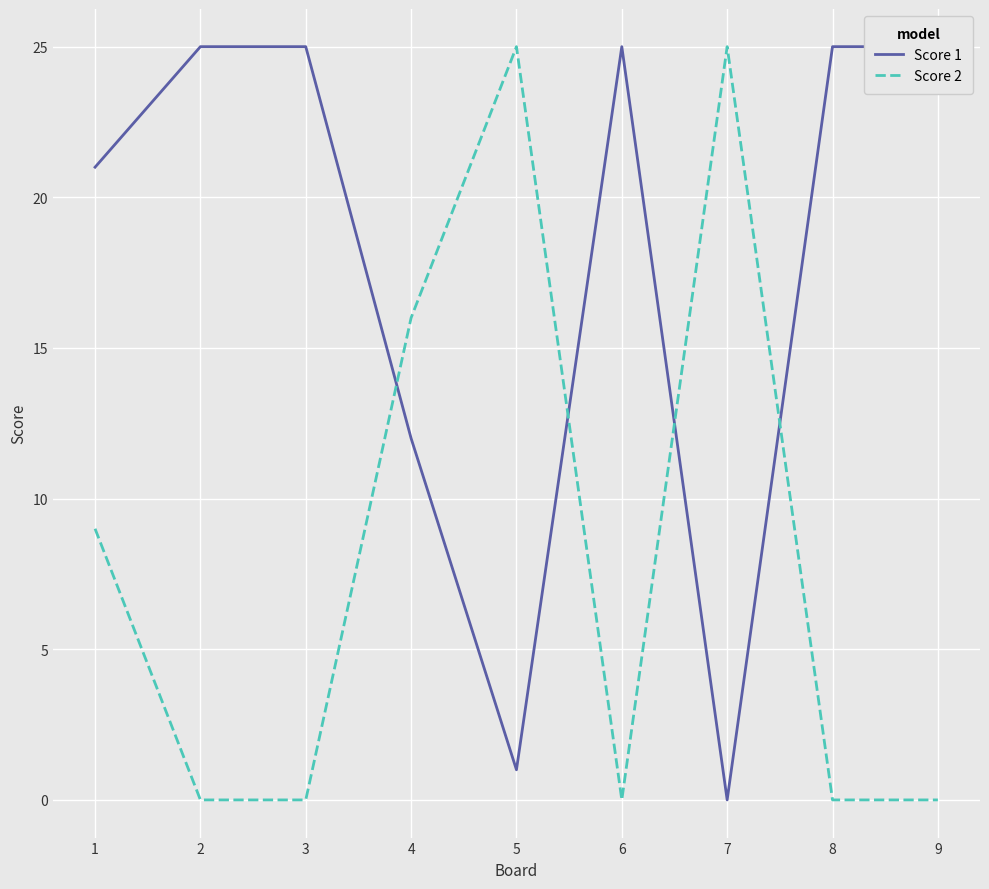

The value of Score 2 at 7 is 40. True or false?

False